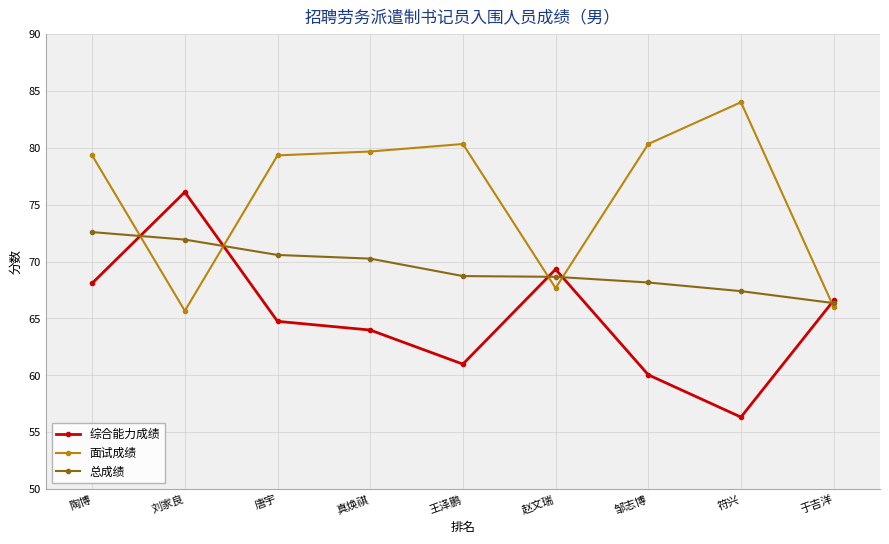

How many intersections are there between 面试成绩 and 总成绩?

5